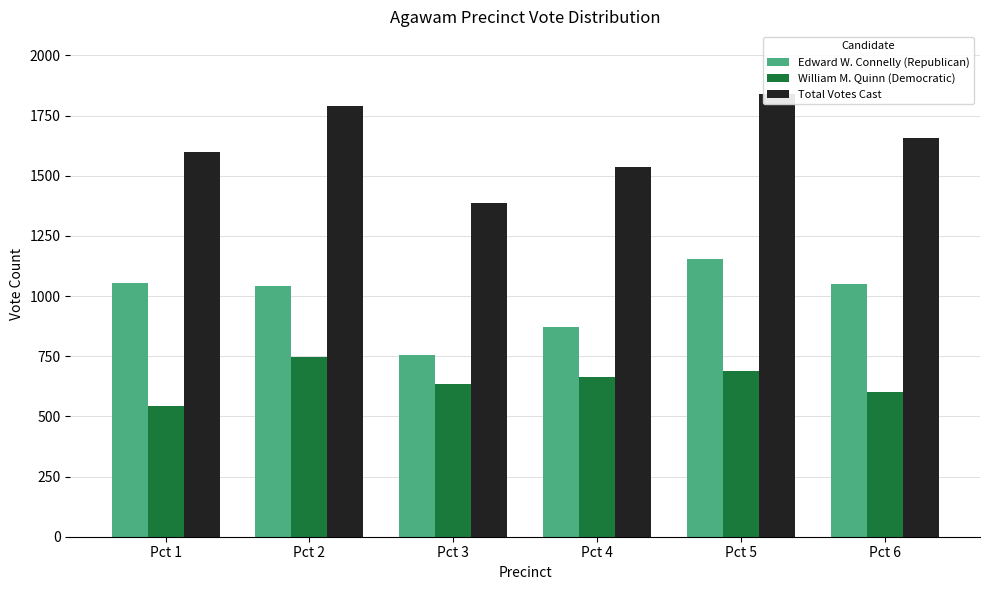

What is the difference between the maximum and minimum values in the Total Votes Cast series?

453